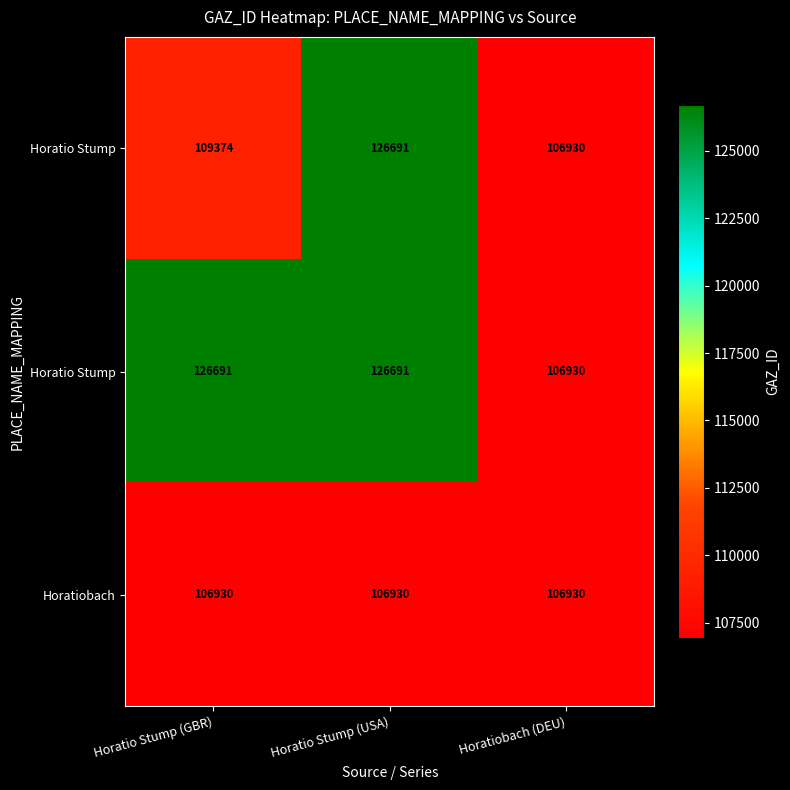

What is the difference between the highest and lowest values at Horatio Stump (GBR)?

19761